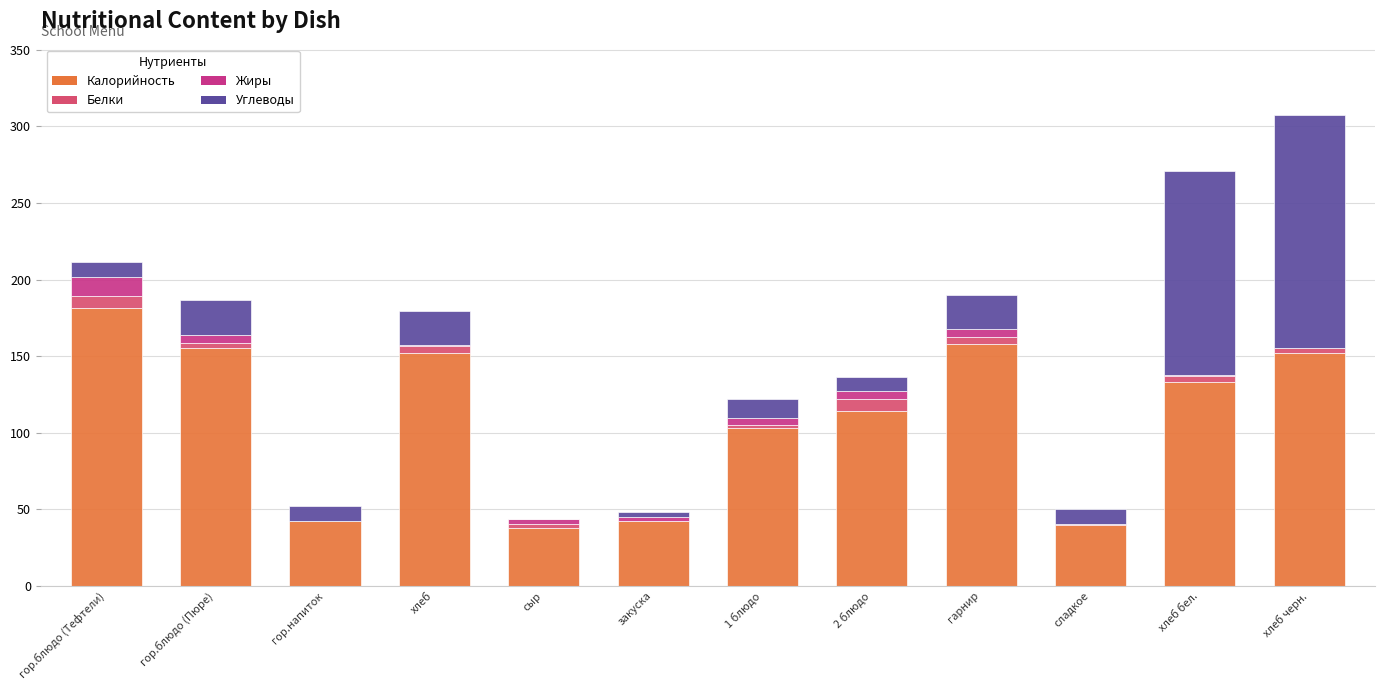

At which category is the sum across all series the highest?

хлеб черн.